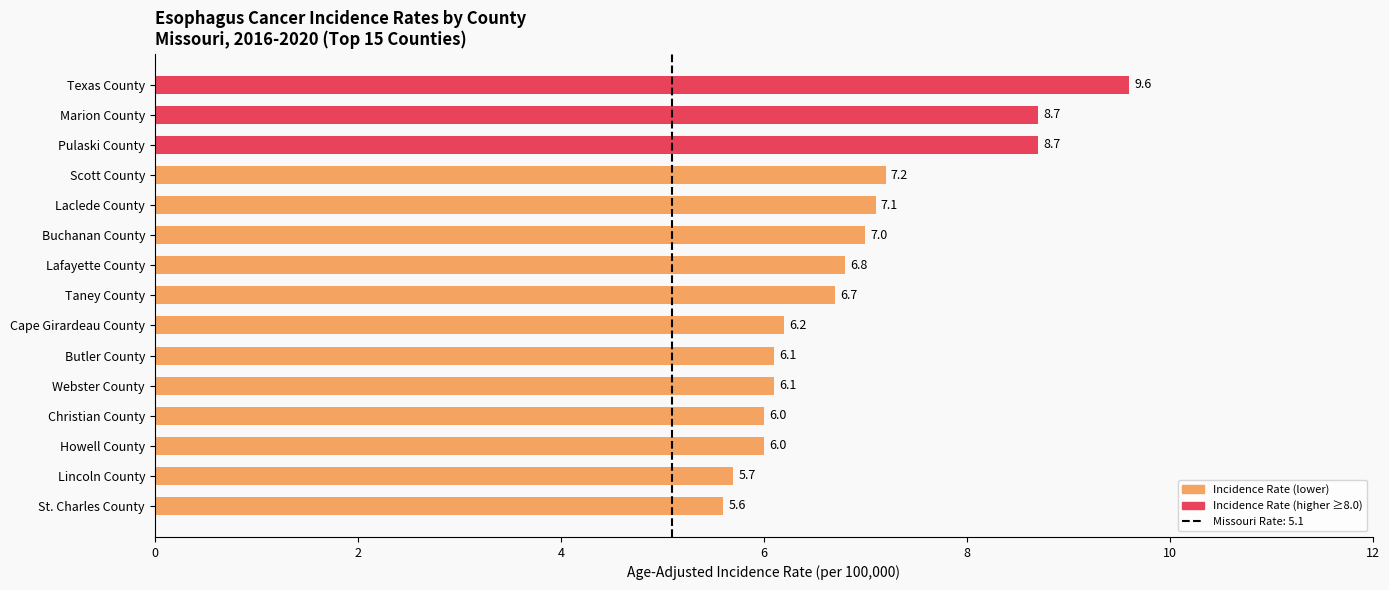

Is it true that the value at Marion County is 8.7?

True